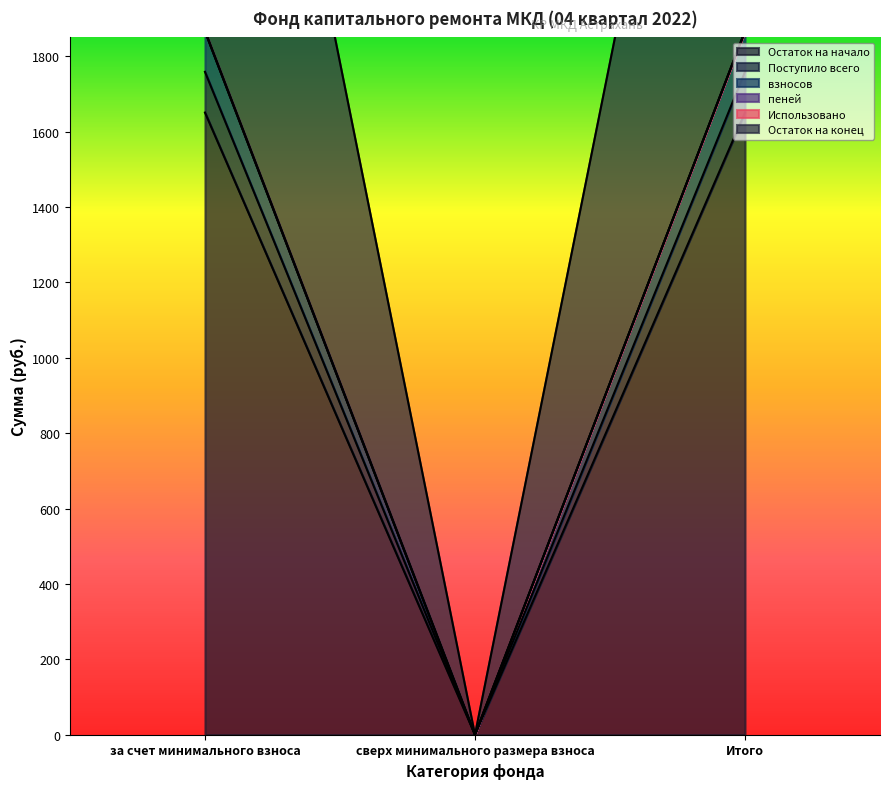

What is the sum of all взносов values?

7134.6